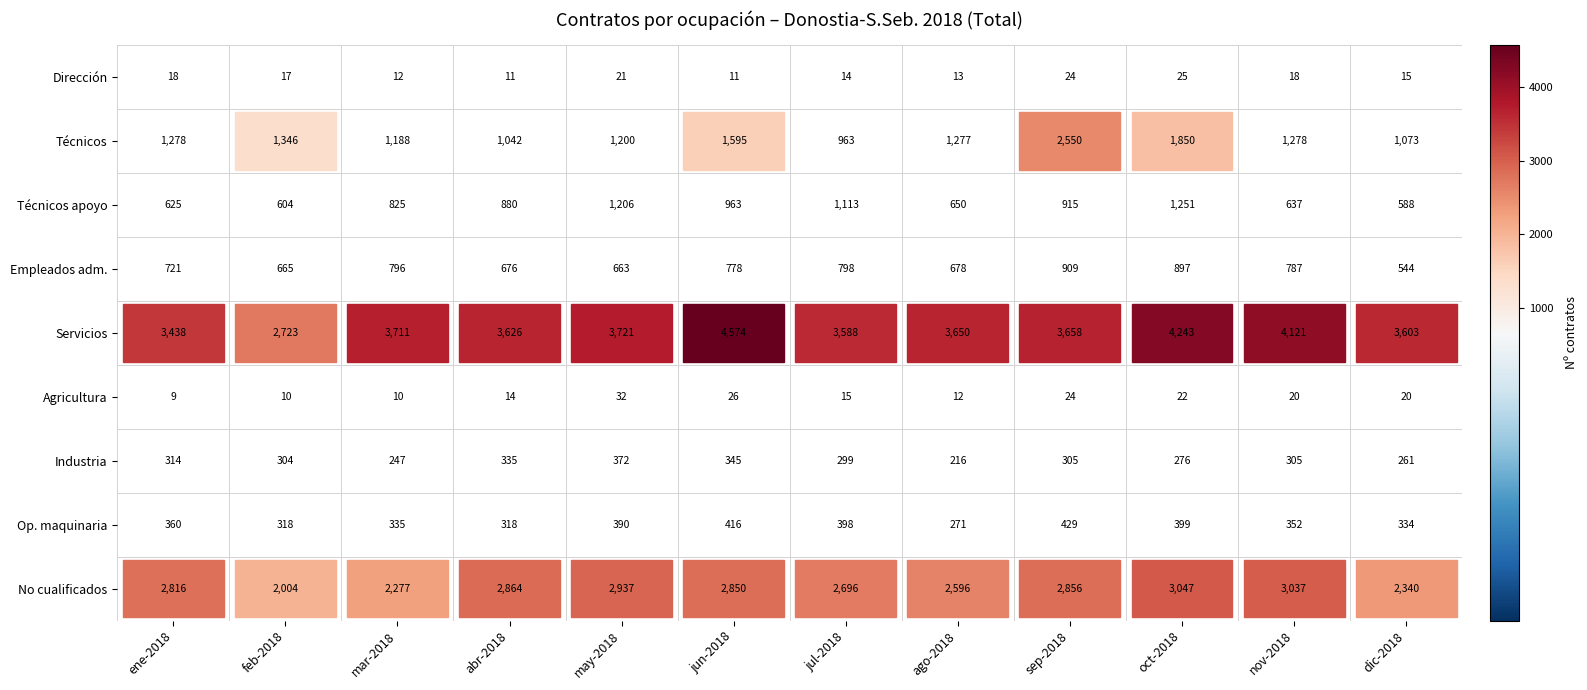

Which series changed the most between ene-2018 and abr-2018?

Técnicos apoyo